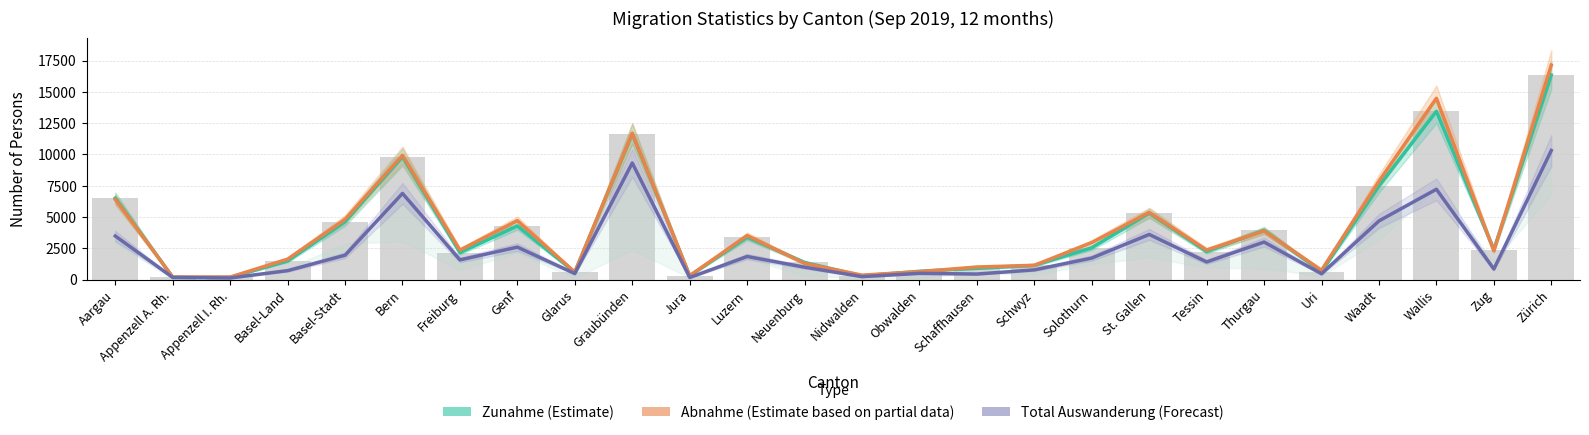

Reading left to right, transcribe all the data shown in this chart.

Zunahme (Estimate): Aargau=6510	Appenzell A. Rh.=170	Appenzell I. Rh.=173	Basel-Land=1484	Basel-Stadt=4612	Bern=9804	Freiburg=2150	Genf=4285	Glarus=581	Graubünden=11641	Jura=298	Luzern=3379	Neuenburg=1367	Nidwalden=291	Obwalden=660	Schaffhausen=898	Schwyz=1129	Solothurn=2535	St. Gallen=5303	Tessin=2233	Thurgau=3933	Uri=624	Waadt=7480	Wallis=13447	Zug=2390	Zürich=16349
Abnahme (Partial Est.): Aargau=6400	Appenzell A. Rh.=201	Appenzell I. Rh.=197	Basel-Land=1629	Basel-Stadt=4809	Bern=9932	Freiburg=2350	Genf=4708	Glarus=590	Graubünden=11696	Jura=306	Luzern=3516	Neuenburg=1290	Nidwalden=348	Obwalden=629	Schaffhausen=1000	Schwyz=1136	Solothurn=2954	St. Gallen=5362	Tessin=2357	Thurgau=3881	Uri=744	Waadt=7852	Wallis=14488	Zug=2290	Zürich=17136
Total Auswanderung (Forecast): Aargau=3478	Appenzell A. Rh.=165	Appenzell I. Rh.=123	Basel-Land=710	Basel-Stadt=1943	Bern=6883	Freiburg=1569	Genf=2590	Glarus=477	Graubünden=9316	Jura=161	Luzern=1841	Neuenburg=988	Nidwalden=230	Obwalden=494	Schaffhausen=439	Schwyz=772	Solothurn=1716	St. Gallen=3603	Tessin=1405	Thurgau=2995	Uri=459	Waadt=4684	Wallis=7215	Zug=837	Zürich=10310